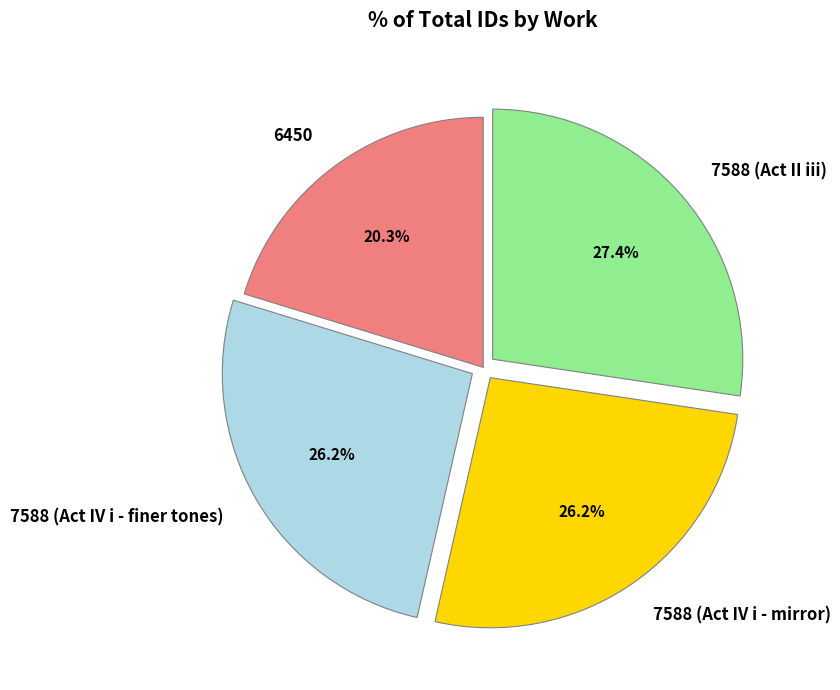

Does 7588 (Act IV i - mirror) account for over 50% of the chart?

No